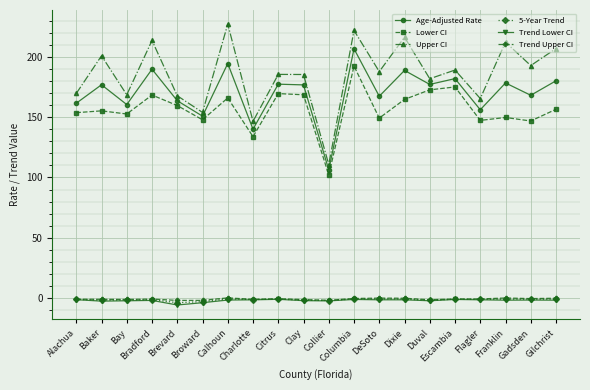

At which label does Upper CI first exceed 187?

Baker